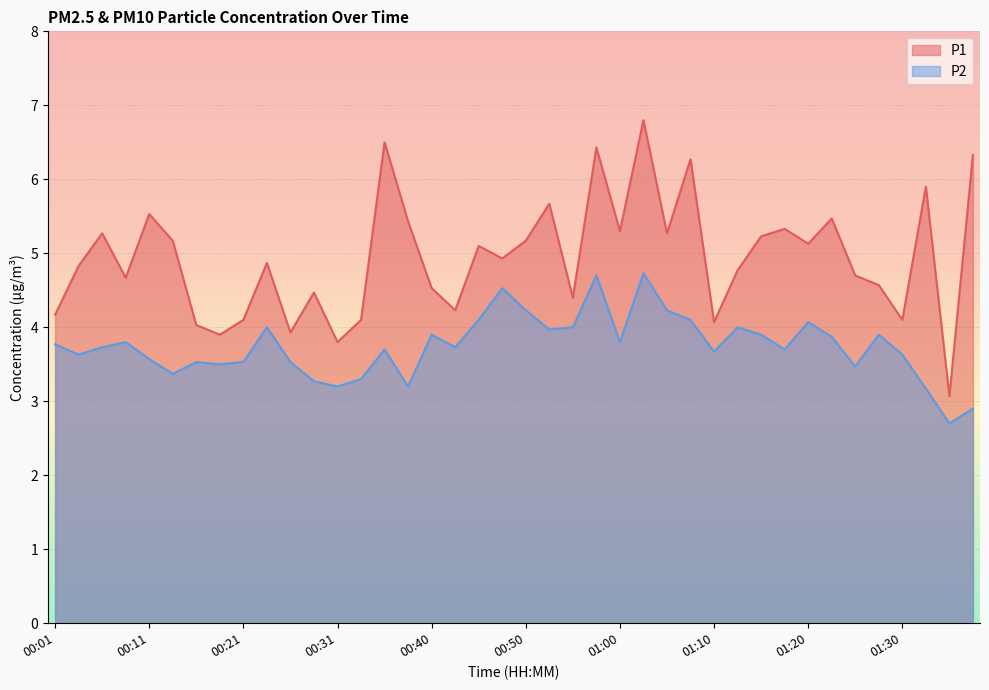

Where is the first local minimum for P1?

00:09